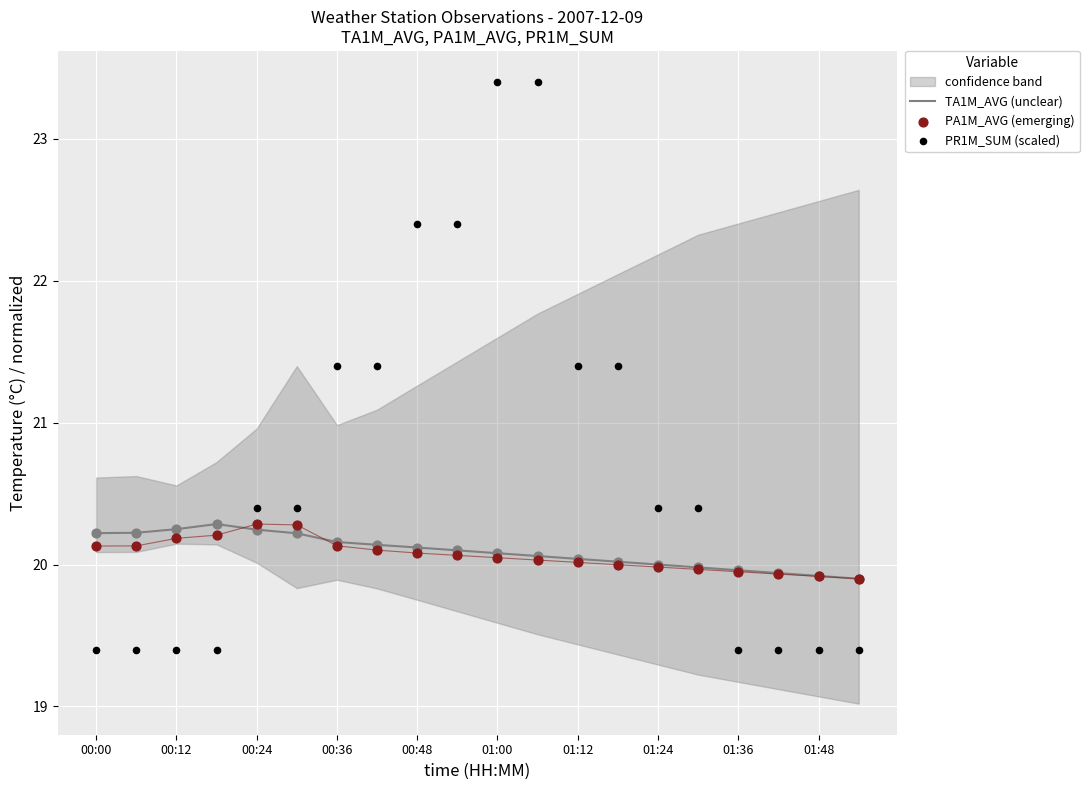

At which category is the sum across all series the highest?

01:00